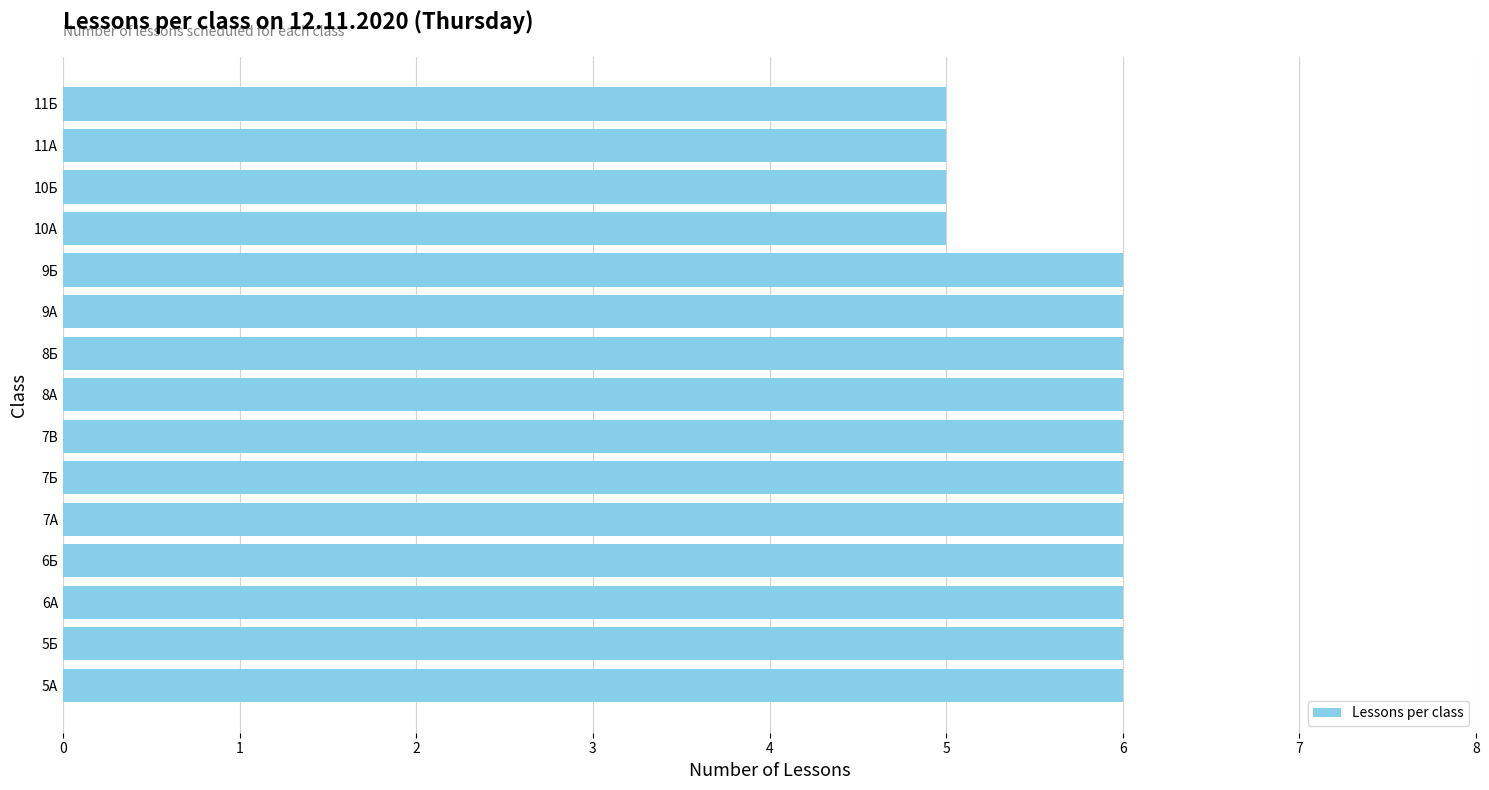

What is the sum of the values at 7В and 7Б?

12